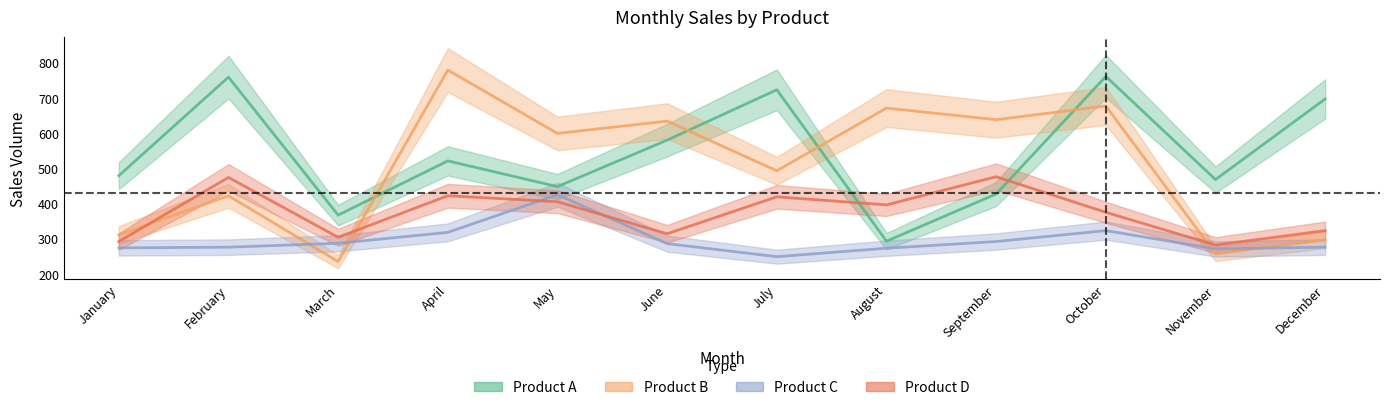

At which label is Product B closest to 507?

July